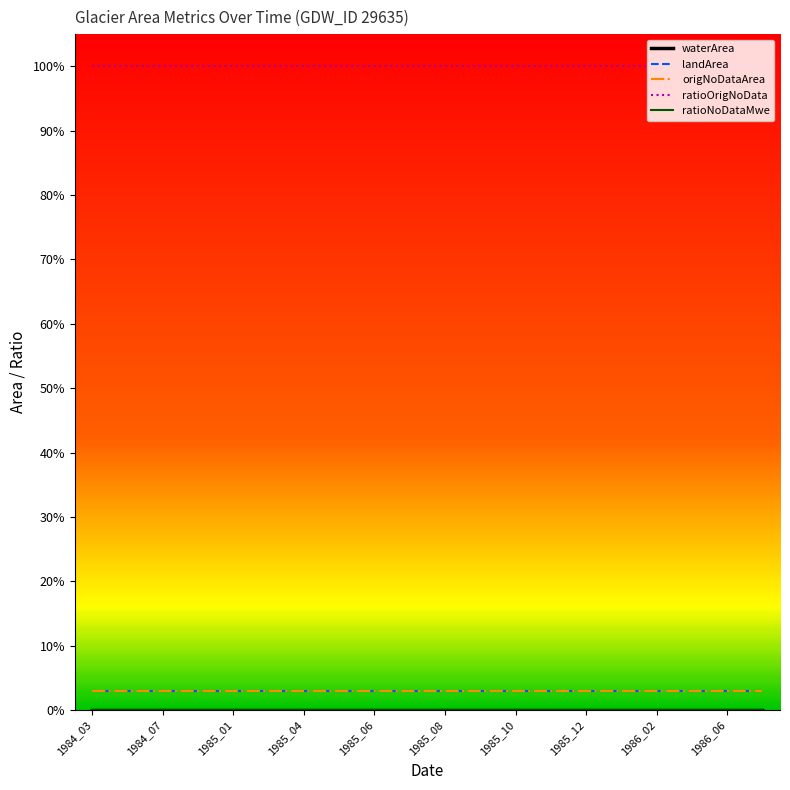

Is this an area chart (filled region under the line)?

No